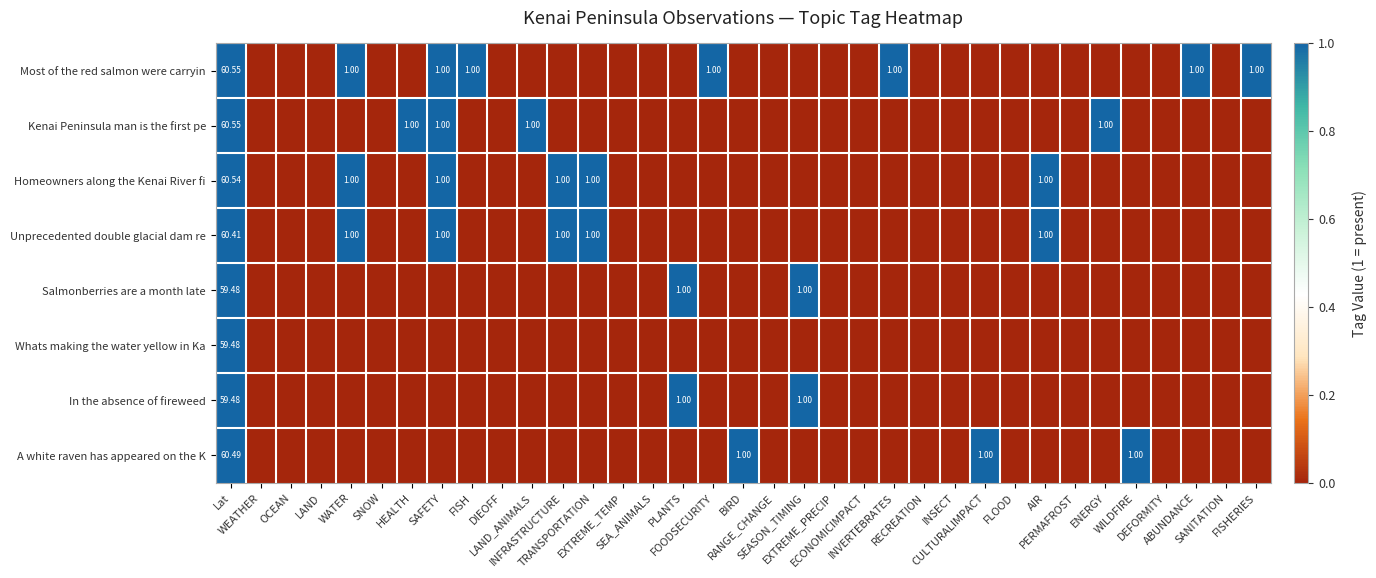

The value of Unprecedented double glacial dam re at INVERTEBRATES is 0.0. True or false?

True